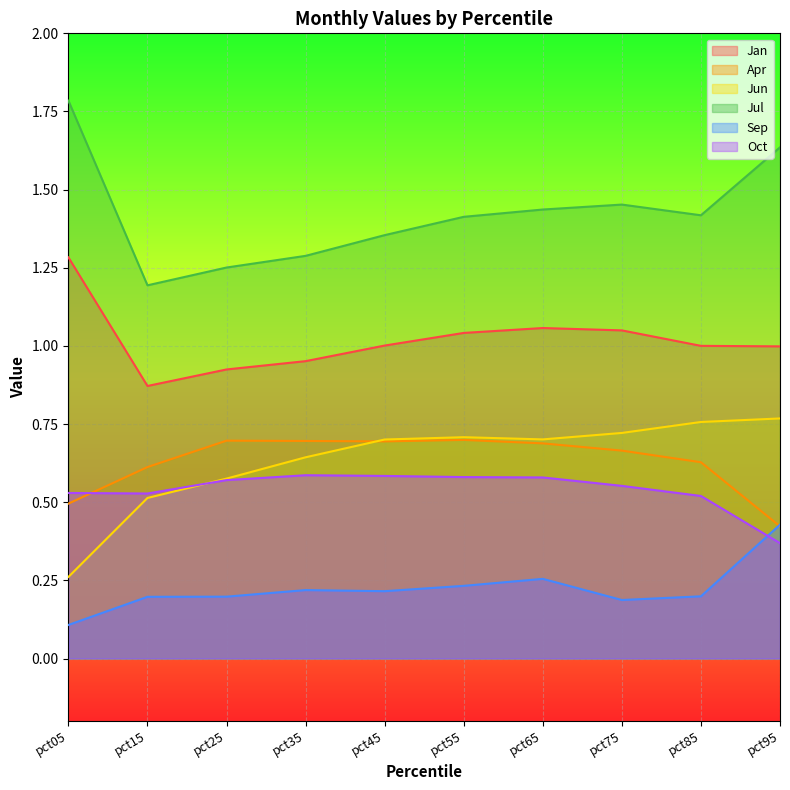

Count the Oct values in the range 0 to 1.

10